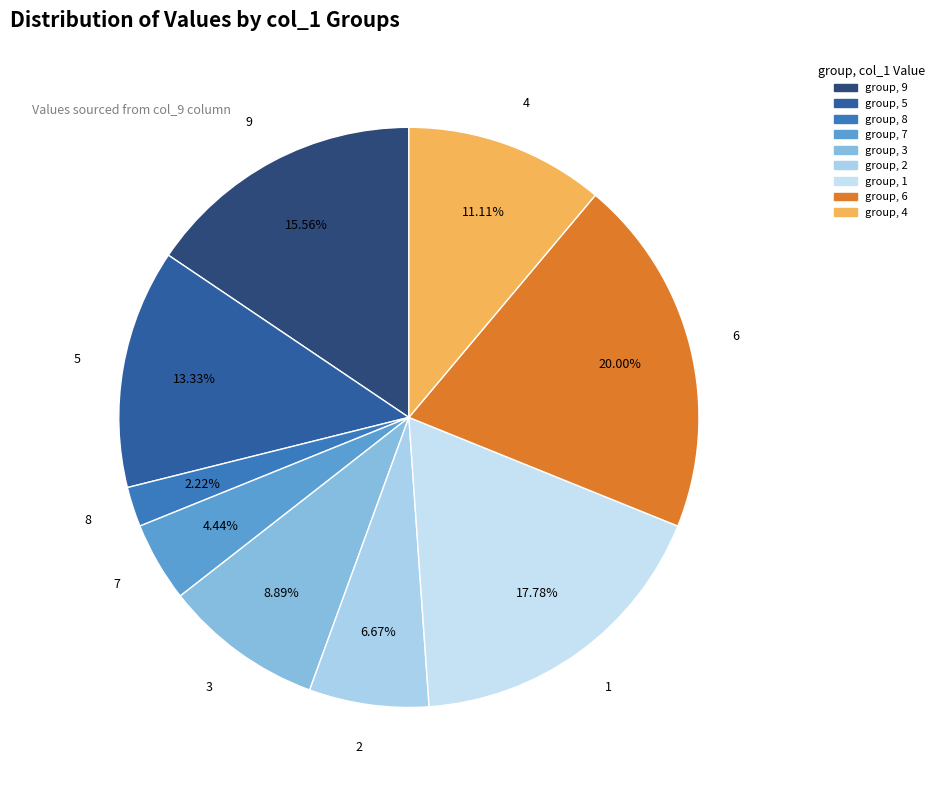

To the nearest percent, what is the difference between the largest and smallest slice percentages?

18%